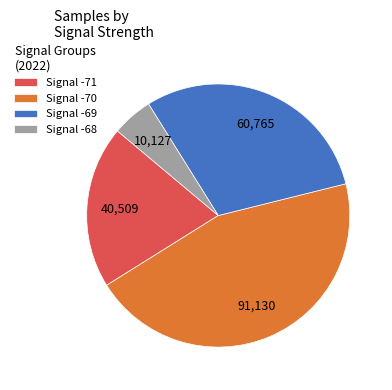

Is there a majority slice in this chart?

No